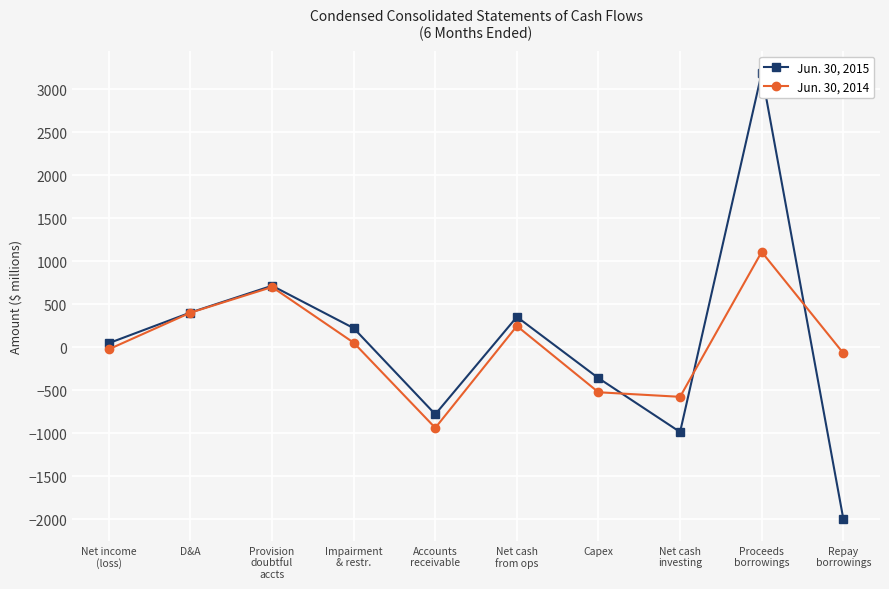

True or false: Jun. 30, 2015 and Jun. 30, 2014 cross at least once.

True